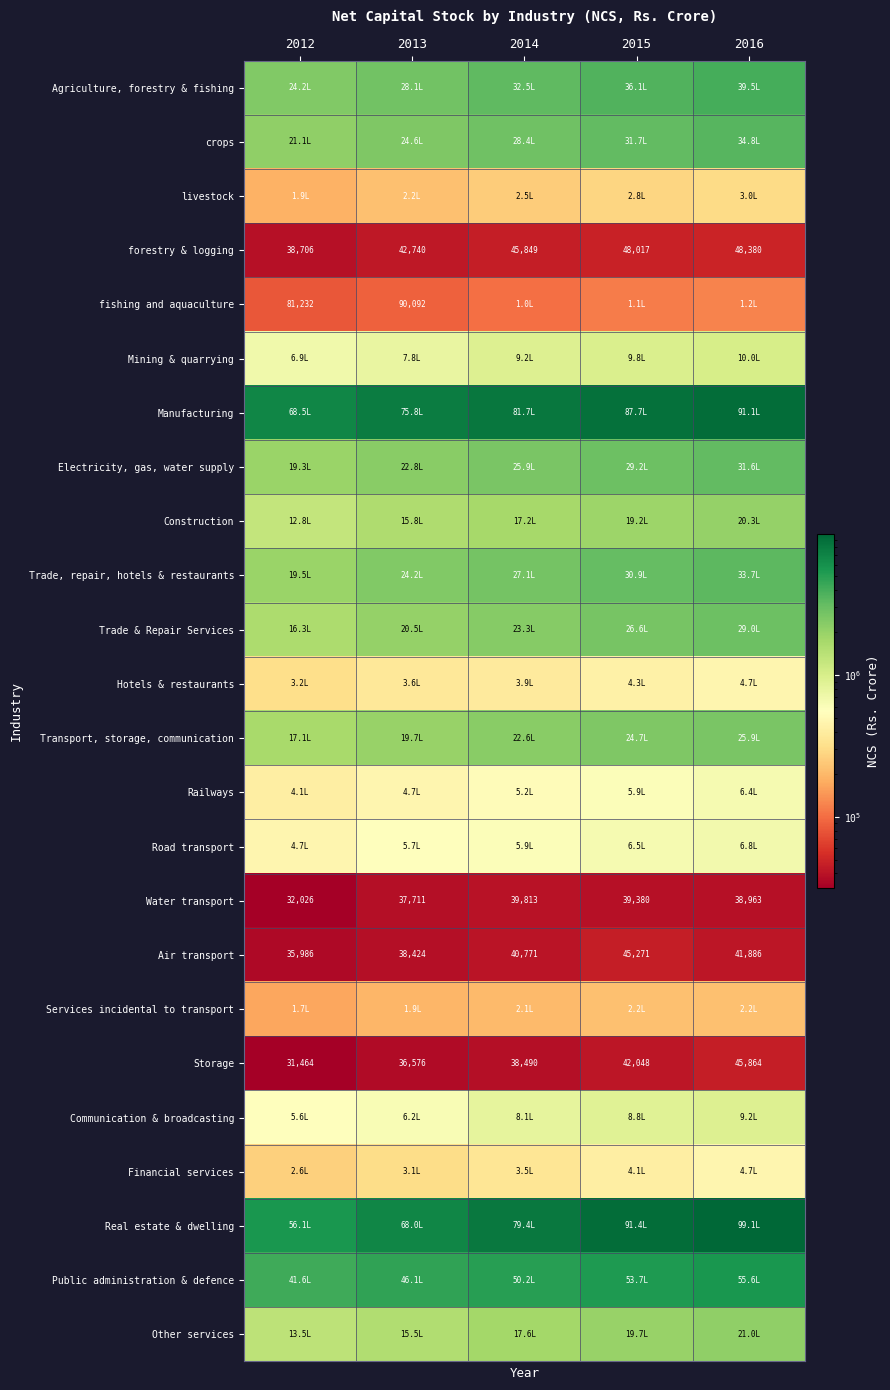

At which category is the sum across all series the highest?

2016